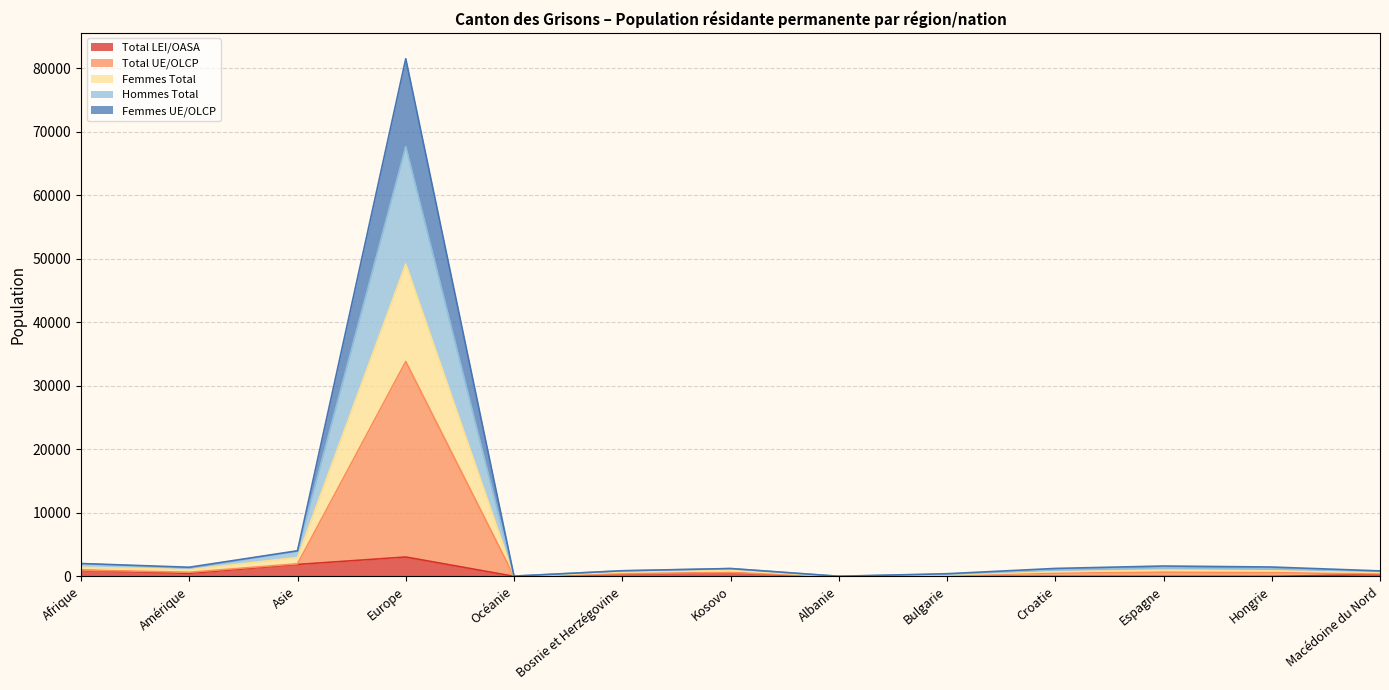

What is the greatest value displayed?

81491